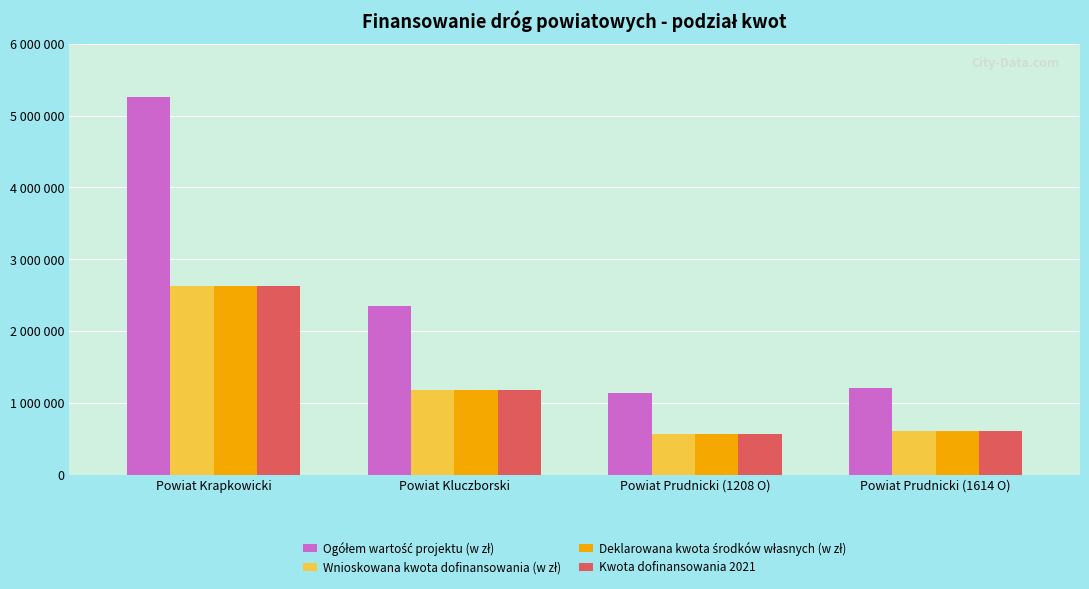

What is the spread (max minus min) of values at Powiat Kluczborski?

1173042.9